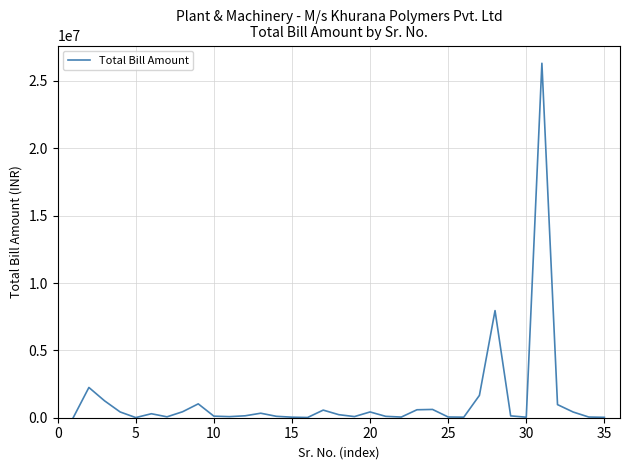

What is the difference between the maximum and minimum values?

26303080.0